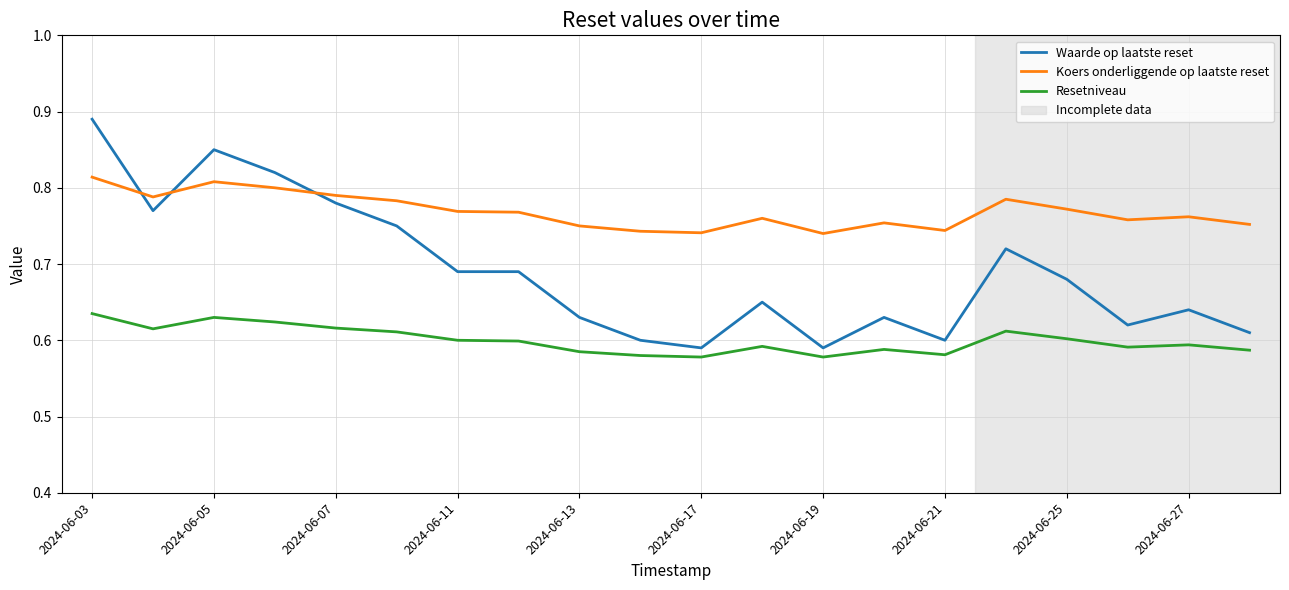

True or false: Waarde op laatste reset has more than 1 interior local peaks.

True